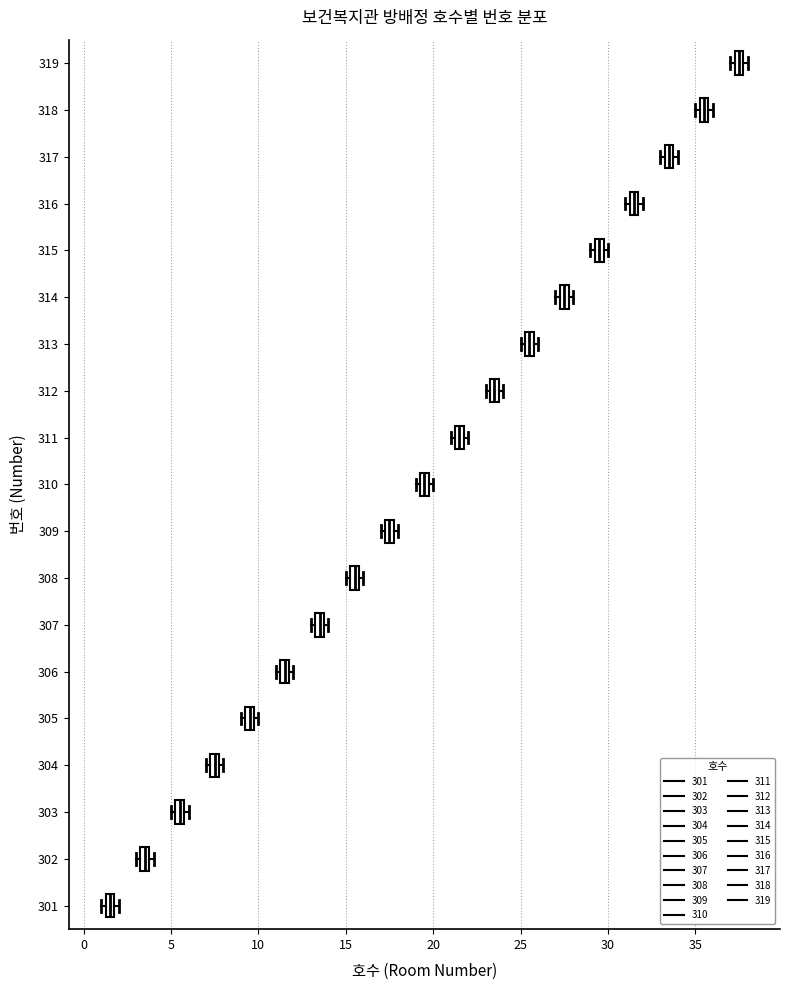

Which box has the furthest to the right median line?

319